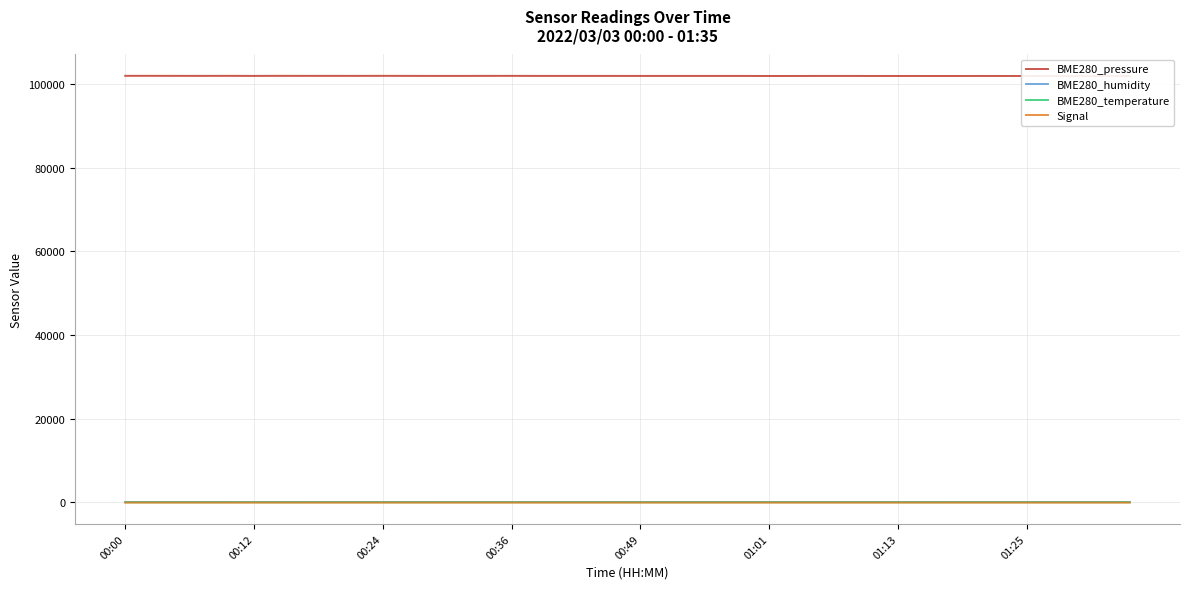

How many interior local peaks does the Signal series have?

7